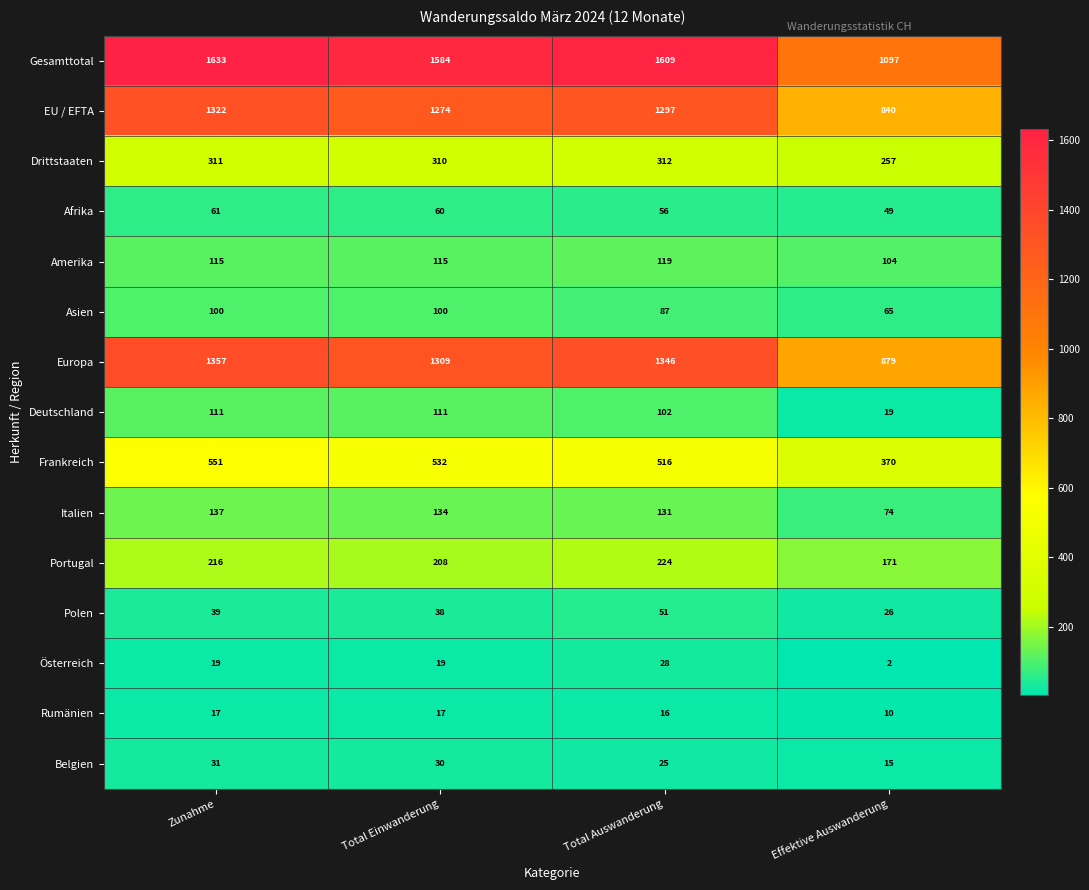

How many categories are shown in the chart?

4